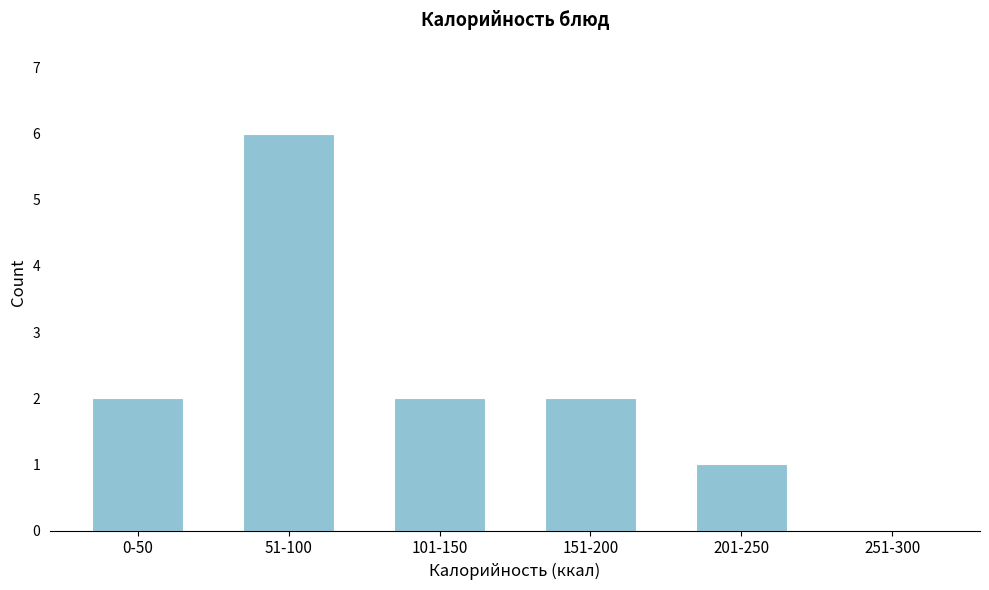

Reading right to left, list all the values displayed in this chart.

251-300=0	201-250=1	151-200=2	101-150=2	51-100=6	0-50=2